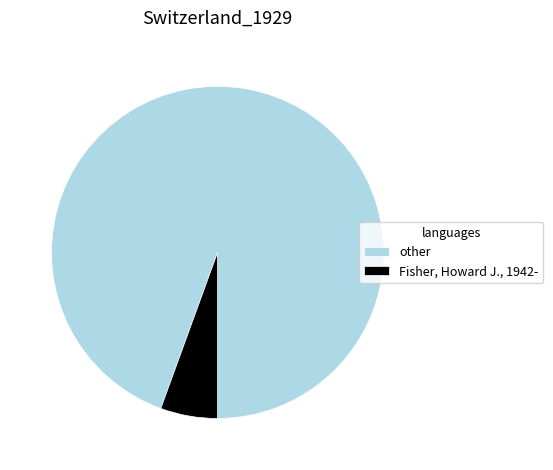

Which slice is the smallest?

Fisher, Howard J., 1942-